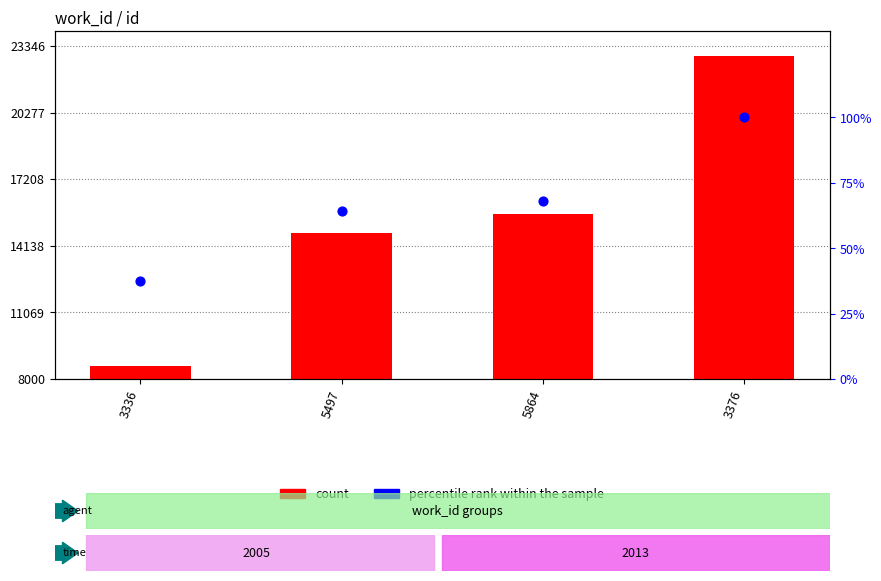

Which series has the largest total across all categories?

count